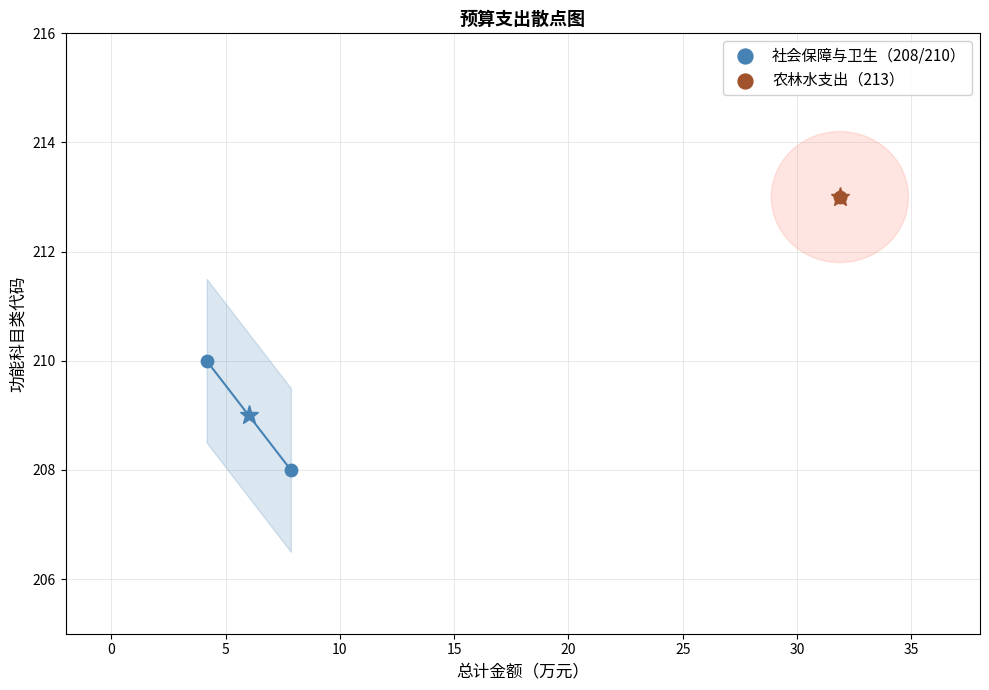

What are all the series names shown in the legend?

社会保障与卫生（208/210）, 农林水支出（213）